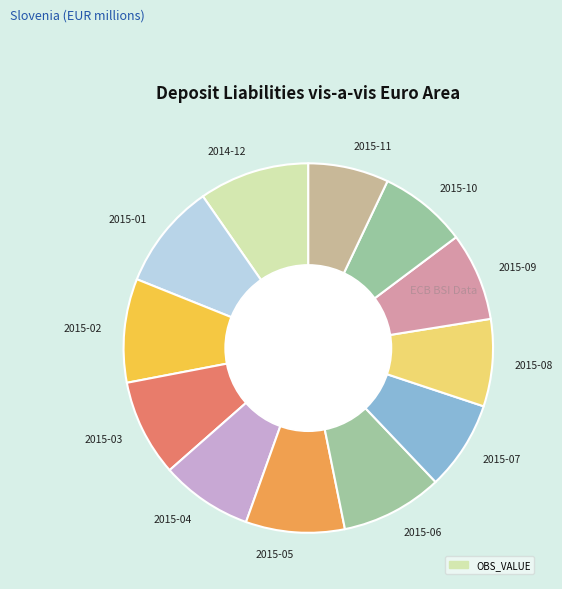

What is the ratio of the value at 2015-10 to the value at 2015-05?

0.9